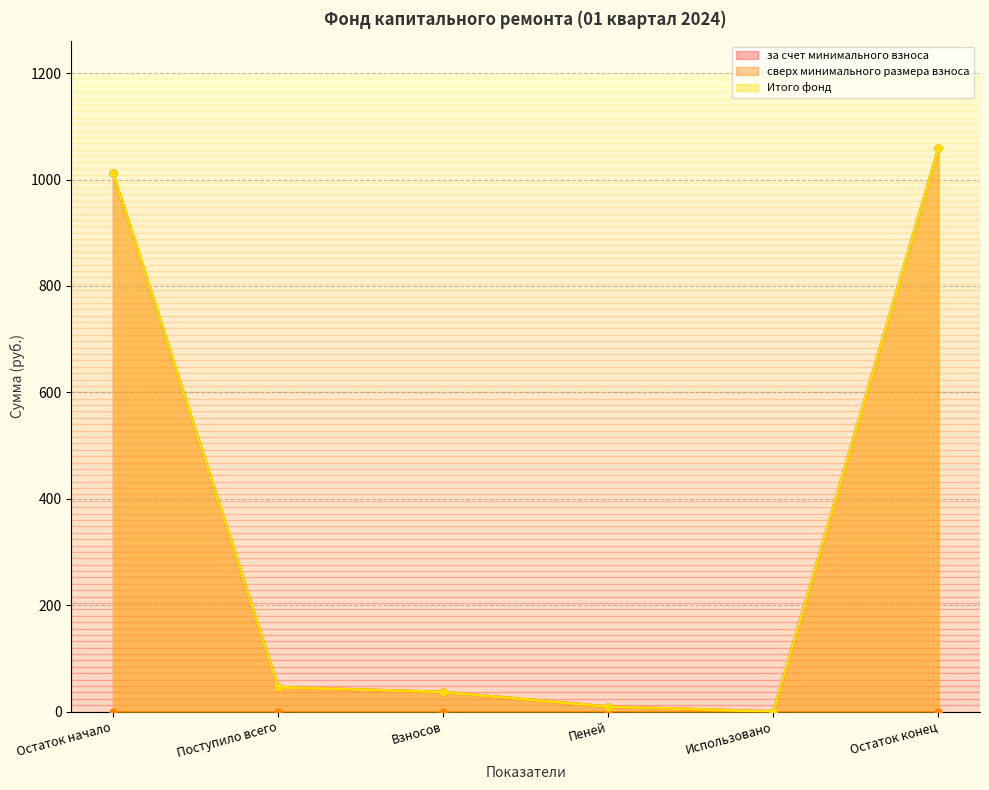

What position from the left is Пеней?

4